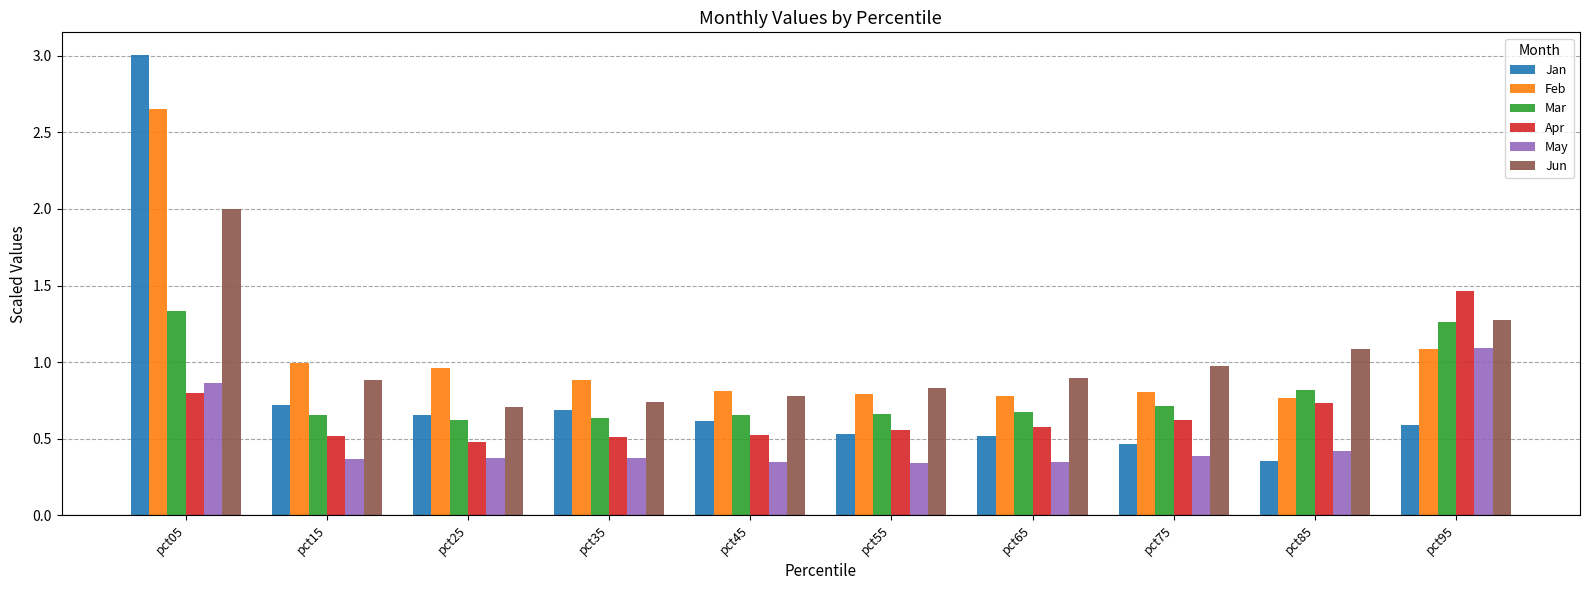

The Apr series shows 0.7 at pct55. True or false?

False